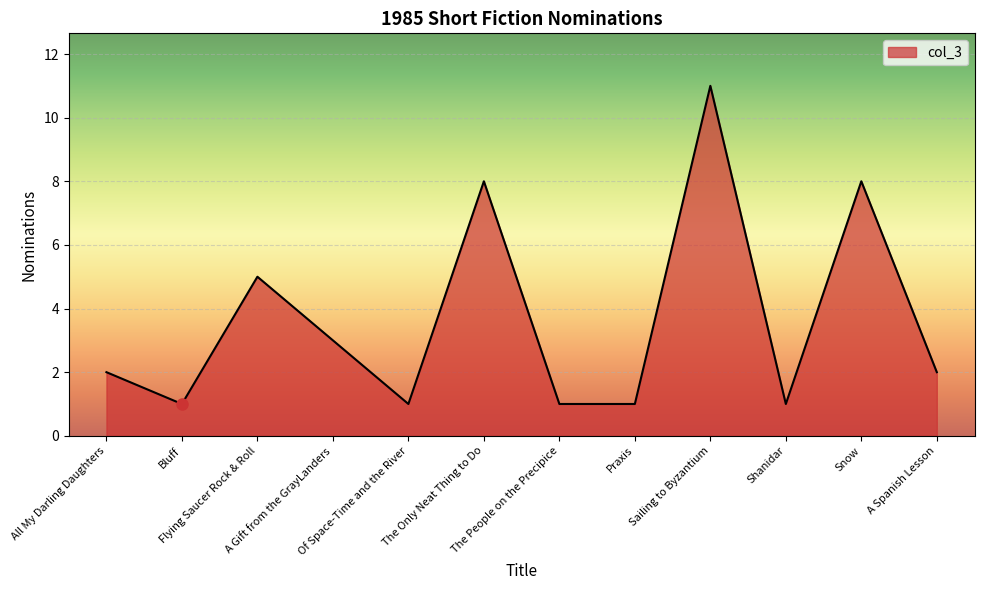

What is the maximum value shown in the chart?

11